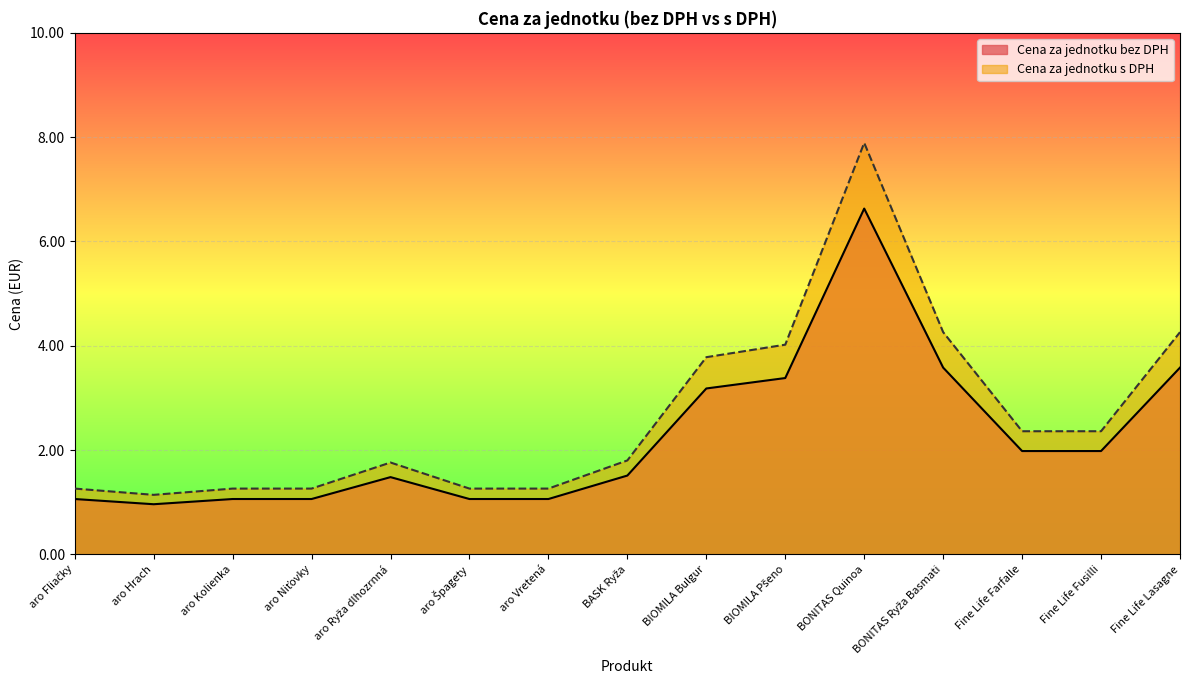

What is the sum of the Cena za jednotku s DPH values at aro Hrach and aro Niťovky?

2.4